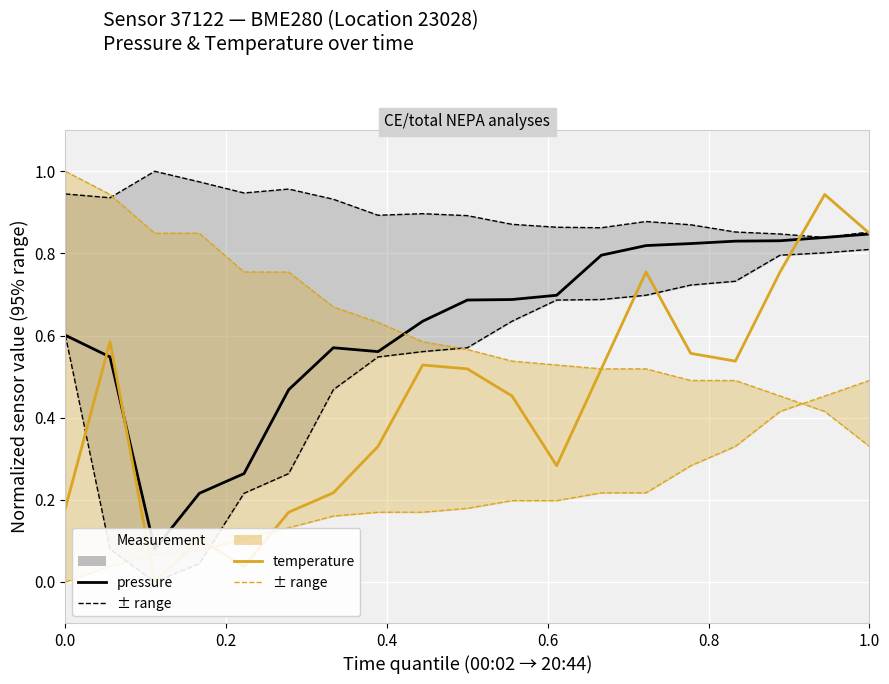

What is the difference between the maximum and second lowest values in the temperature series?

0.9